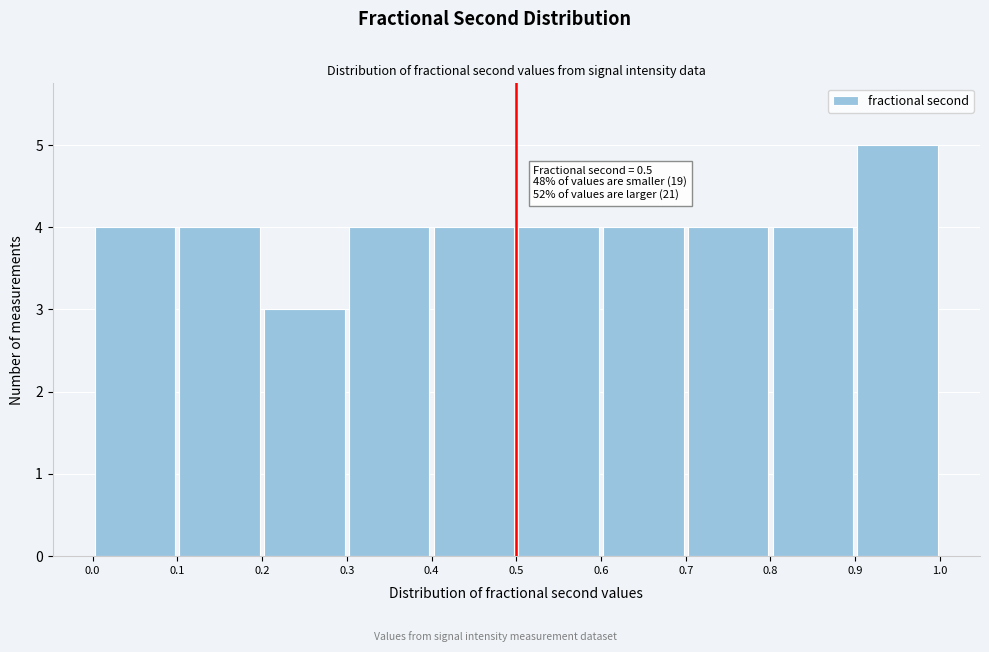

Which range on the x-axis has the tallest bar?

0.9 to 1.0